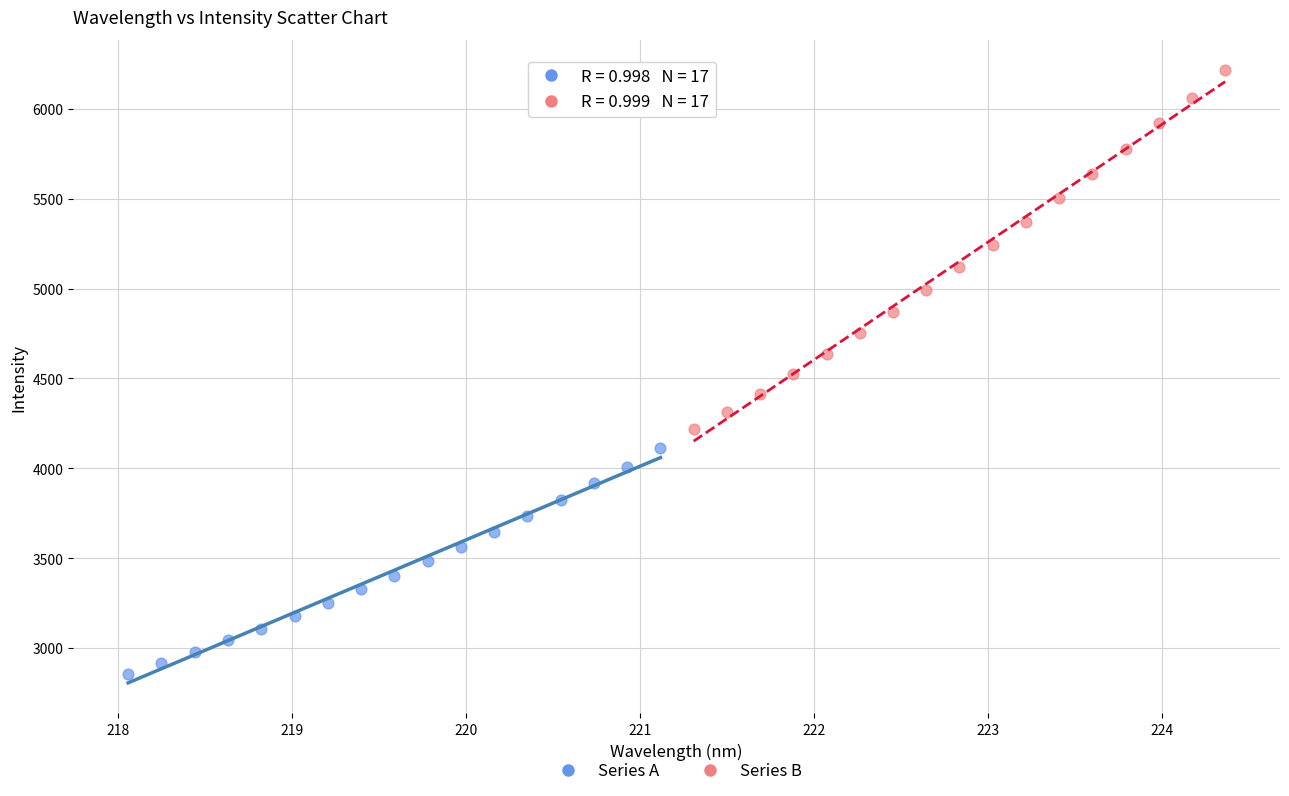

Which series reaches the maximum Y coordinate?

Series B